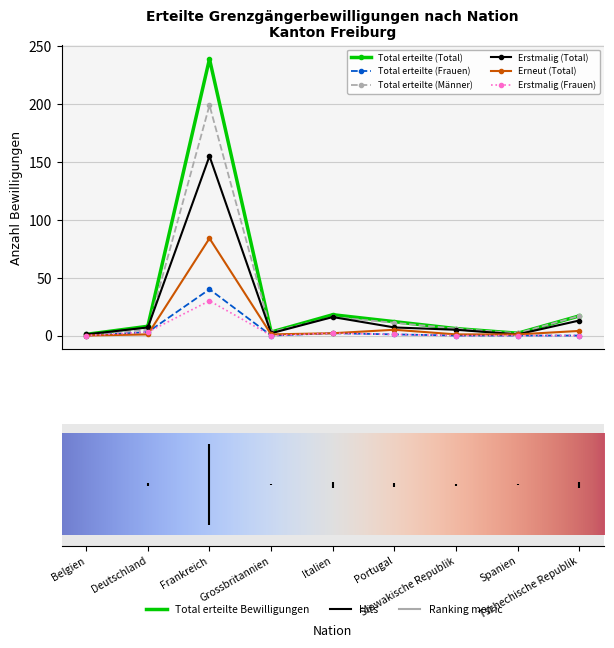

How many lines are shown in the chart?

6